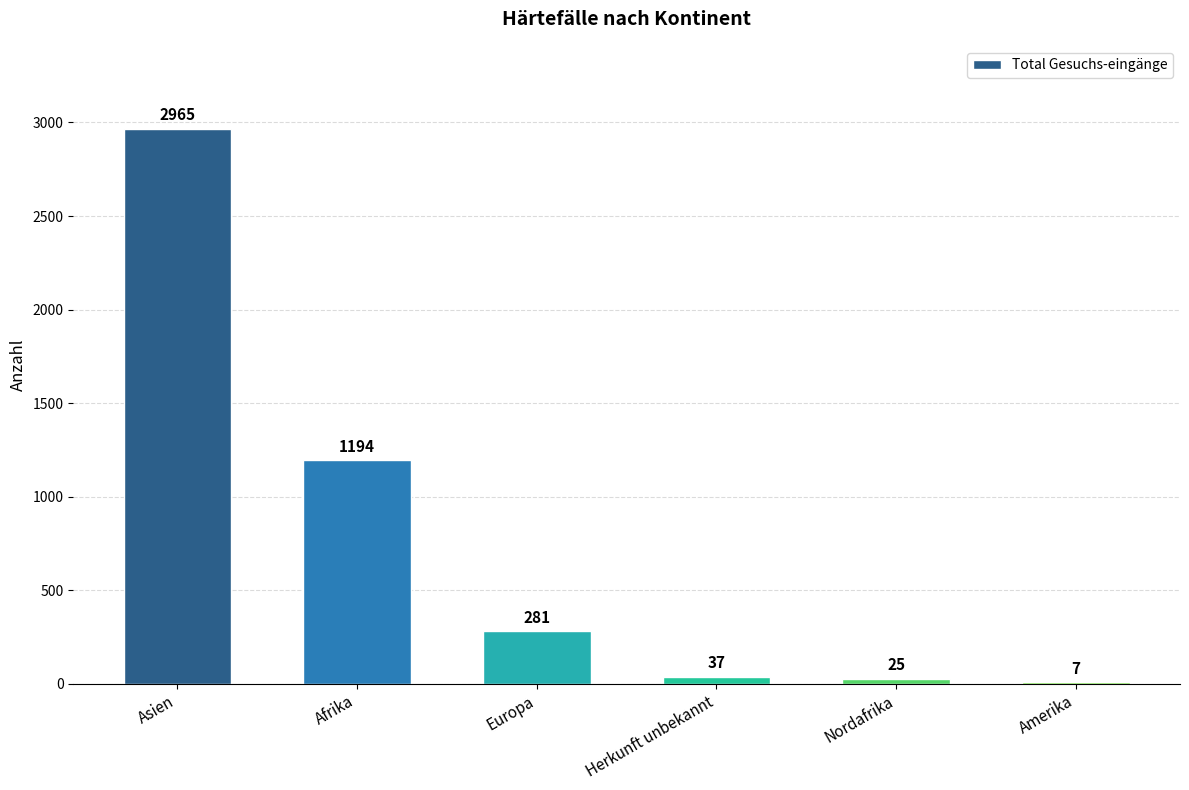

Reading right to left, transcribe all the data shown in this chart.

Amerika=7	Nordafrika=25	Herkunft unbekannt=37	Europa=281	Afrika=1194	Asien=2965